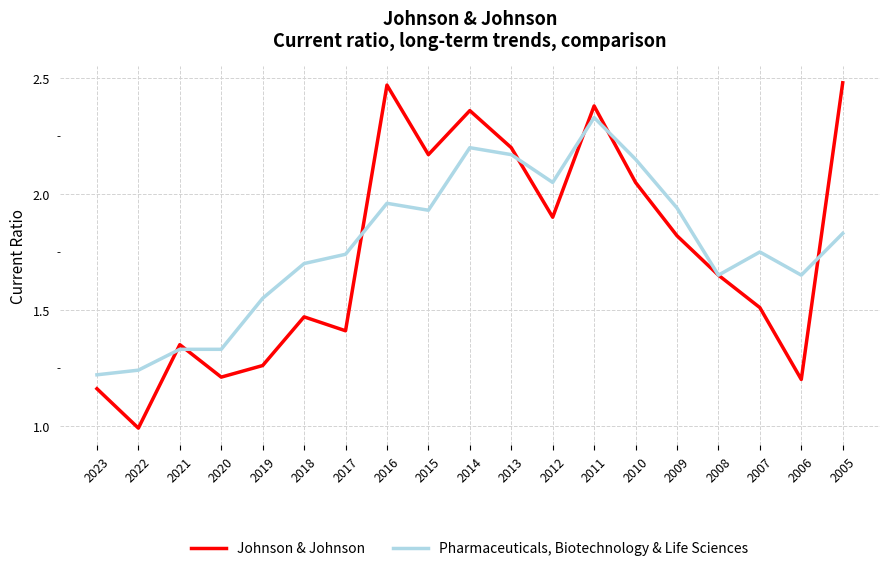

What is the sum of the Johnson & Johnson values at 2015 and 2022?

3.2